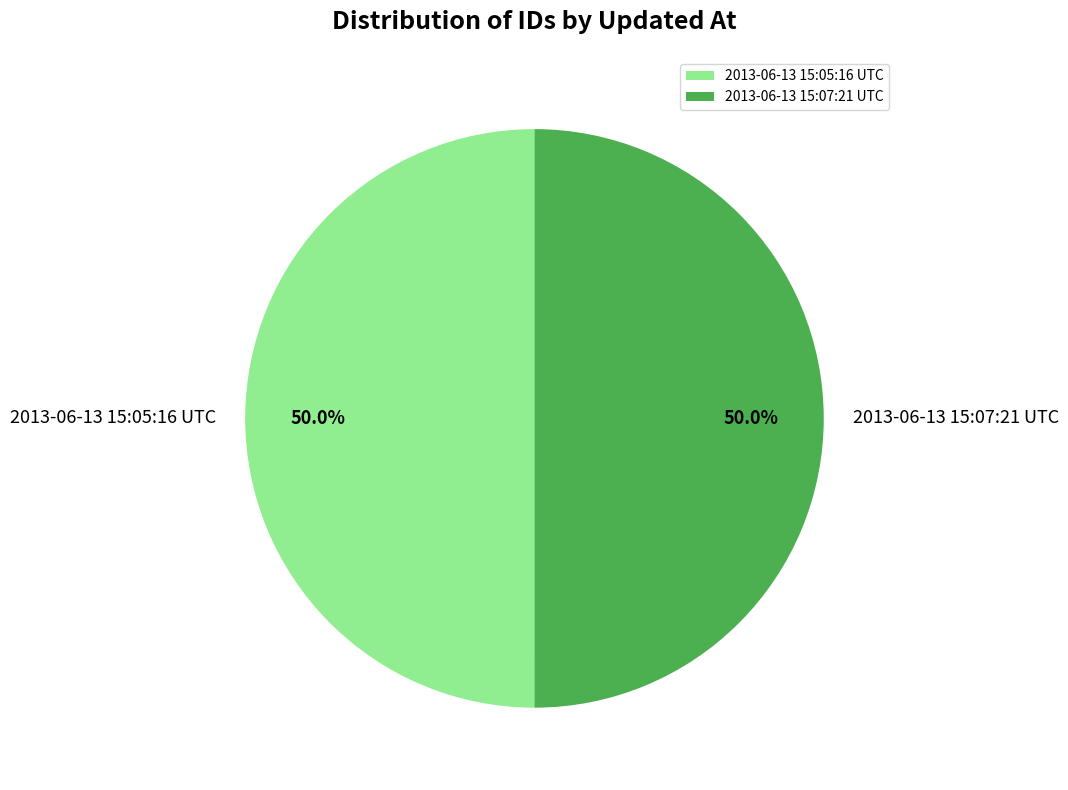

What percentage is the 2013-06-13 15:07:21 UTC slice, to the nearest percent?

50%